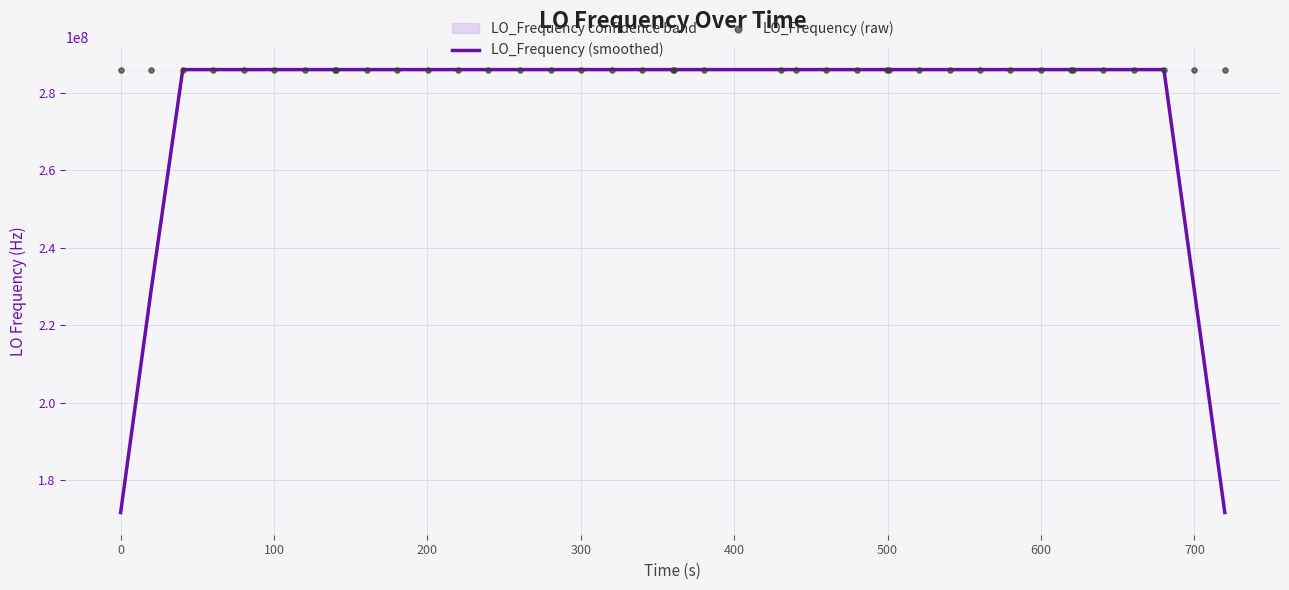

What is the maximum value for LO_Frequency (smoothed)?

286047021.6